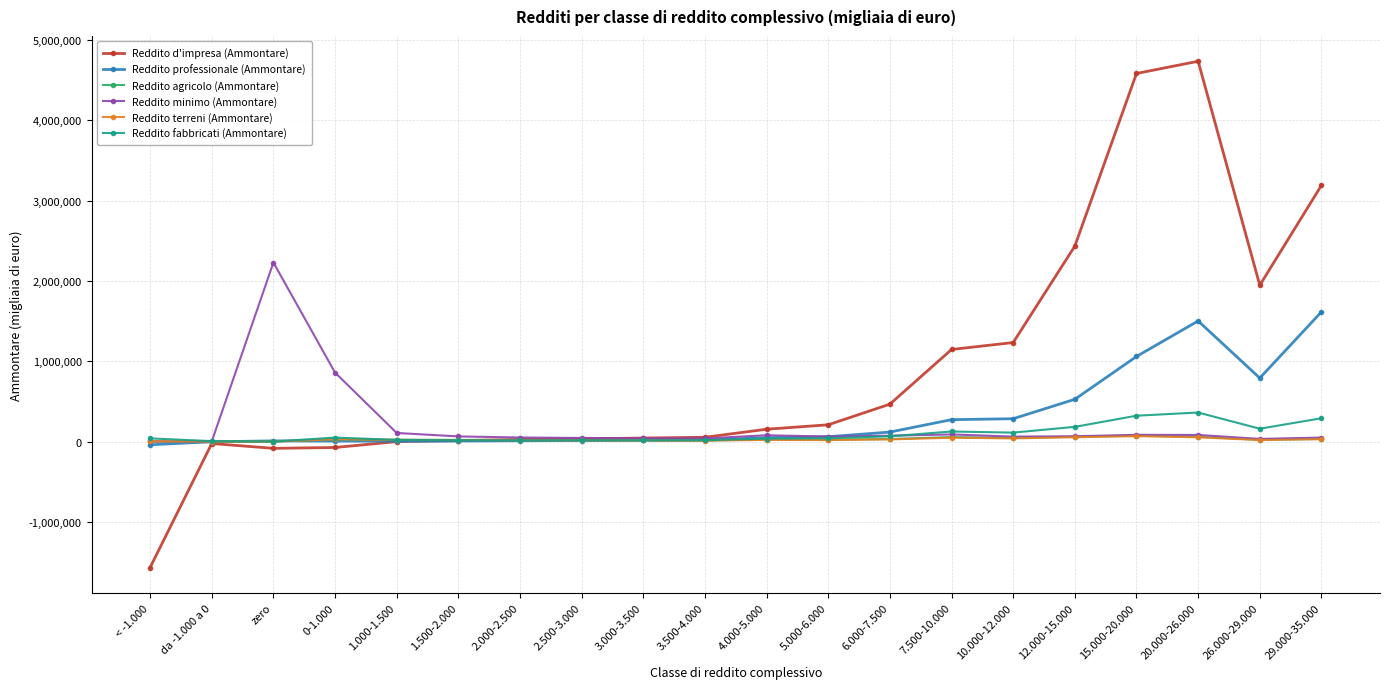

How many lines are shown in the chart?

6